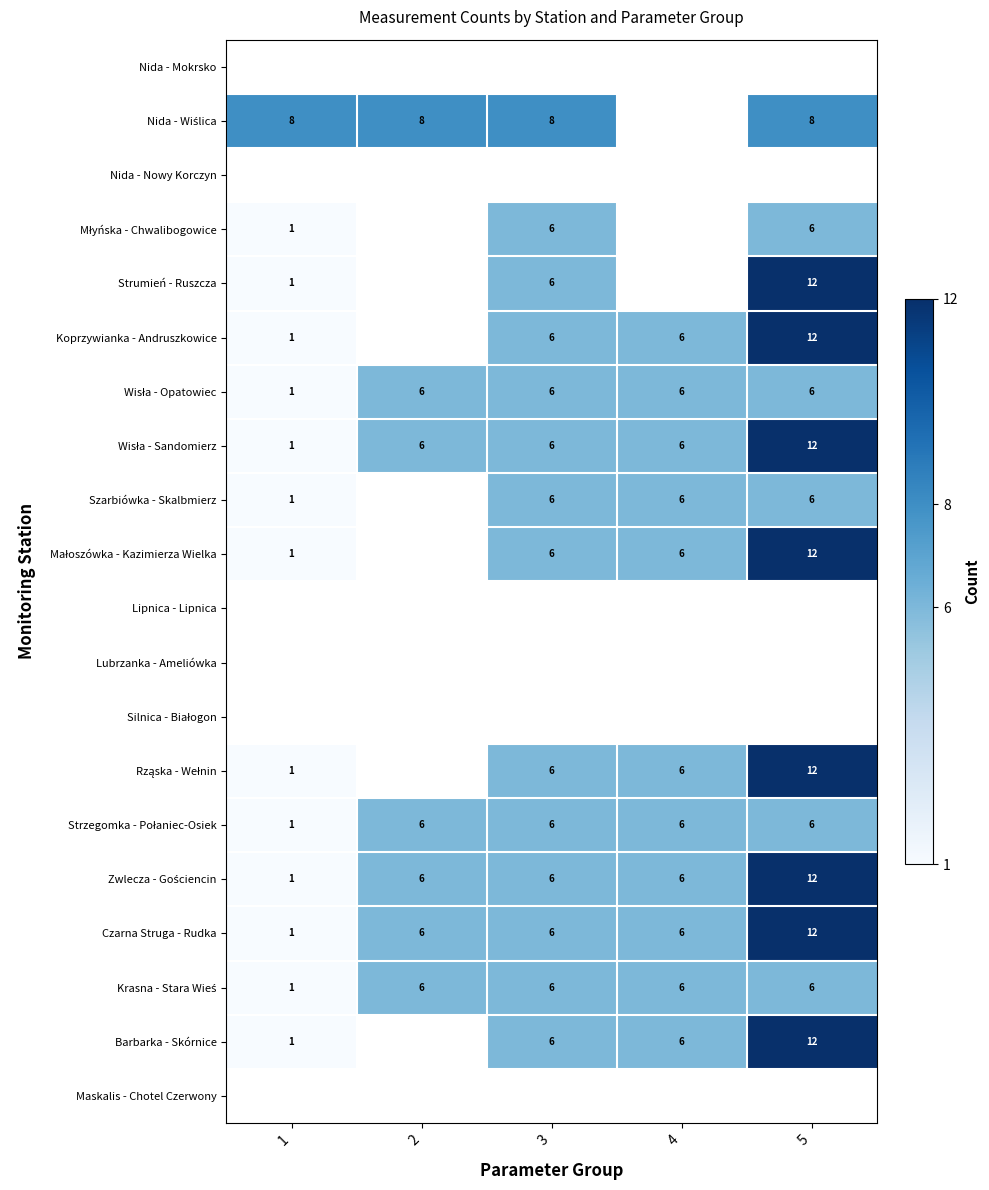

Is it true that Koprzywianka - Andruszkowice equals 6.0 at 4?

True